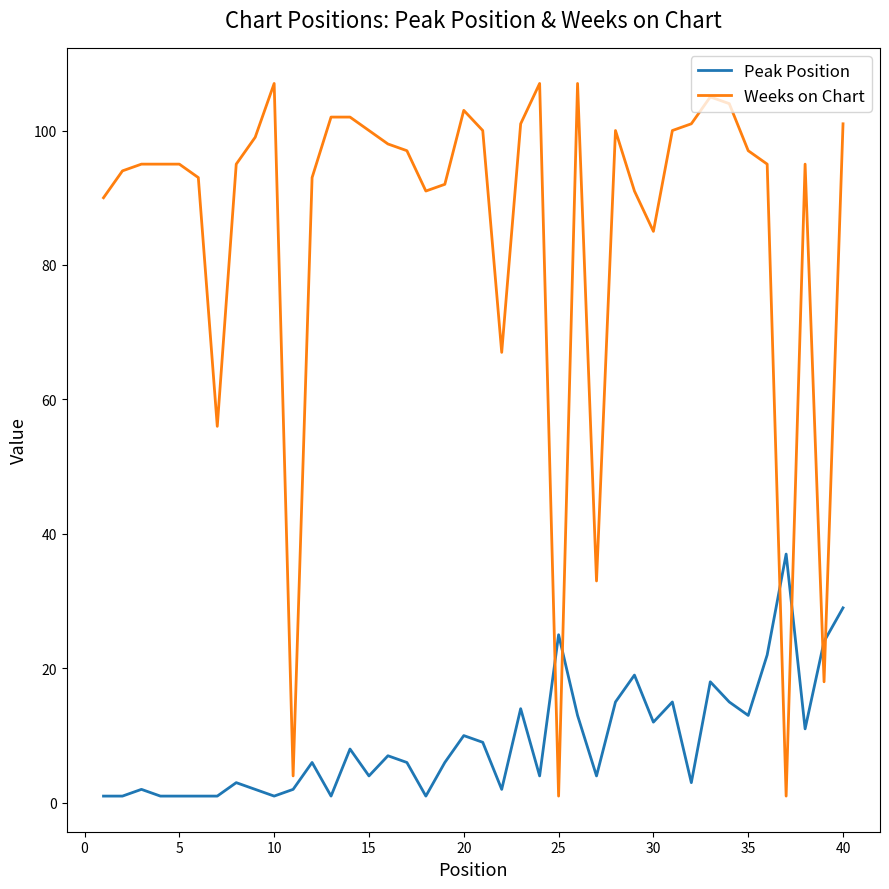

Which series has the largest total across all categories?

Weeks on Chart